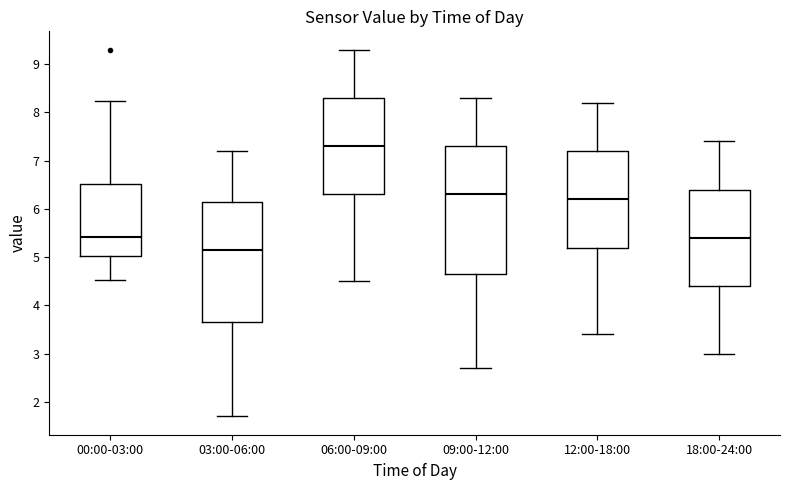

Which box has the highest median line?

06:00-09:00